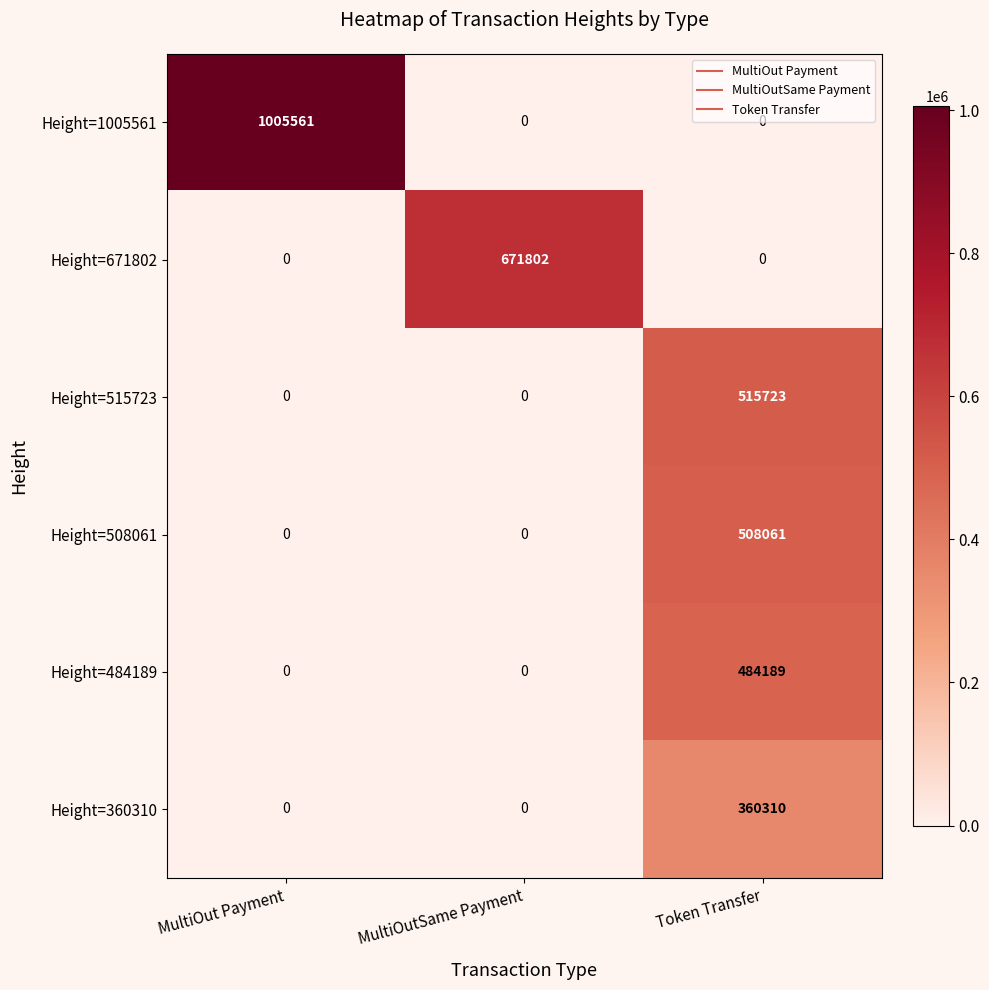

What is the difference between the highest and lowest values at Token Transfer?

515723